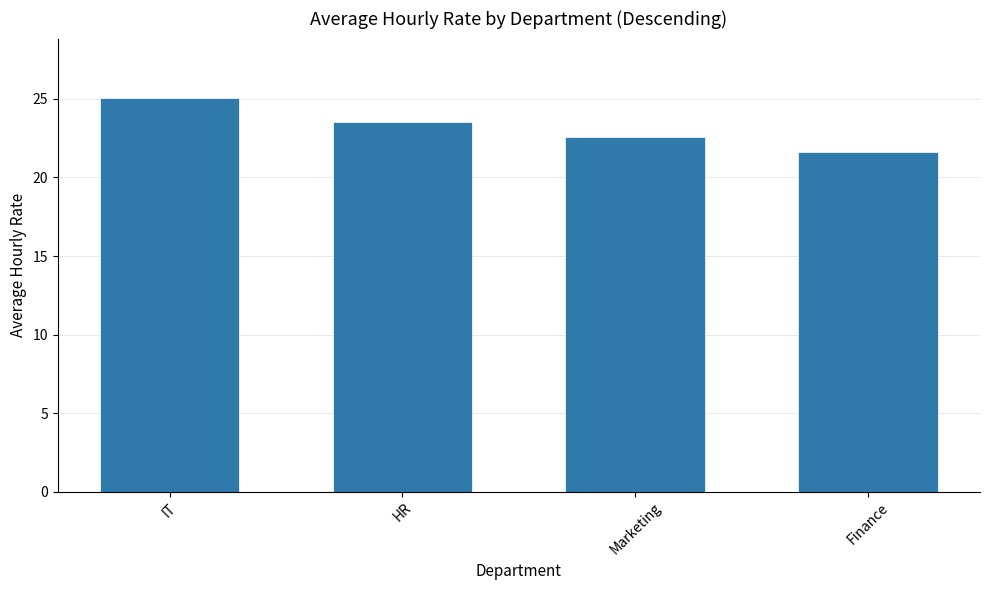

What is the sum of all values?

92.8